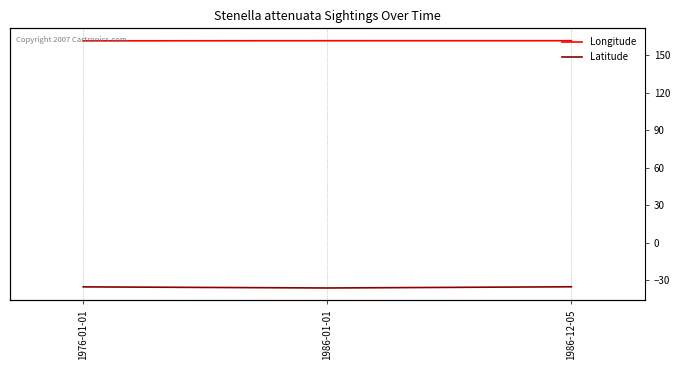

The value of Latitude at 1976-01-01 is -7.0. True or false?

False